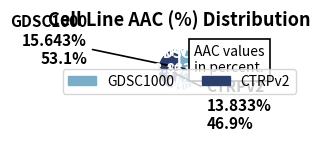

How many slices are in this pie chart?

2